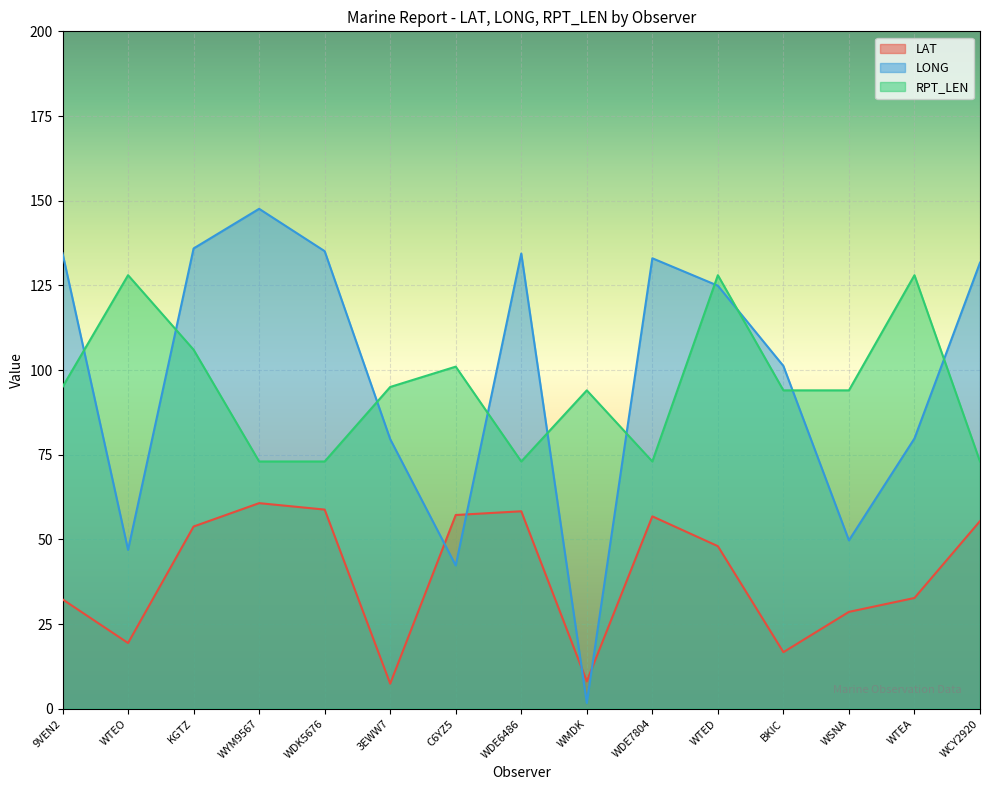

What is the label of the 15th point from the right?

9VEN2